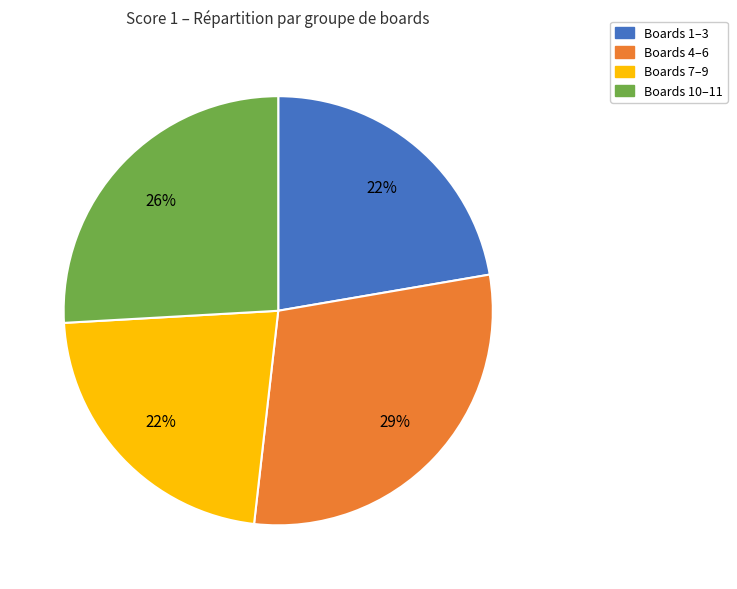

How many slices are in this pie chart?

4